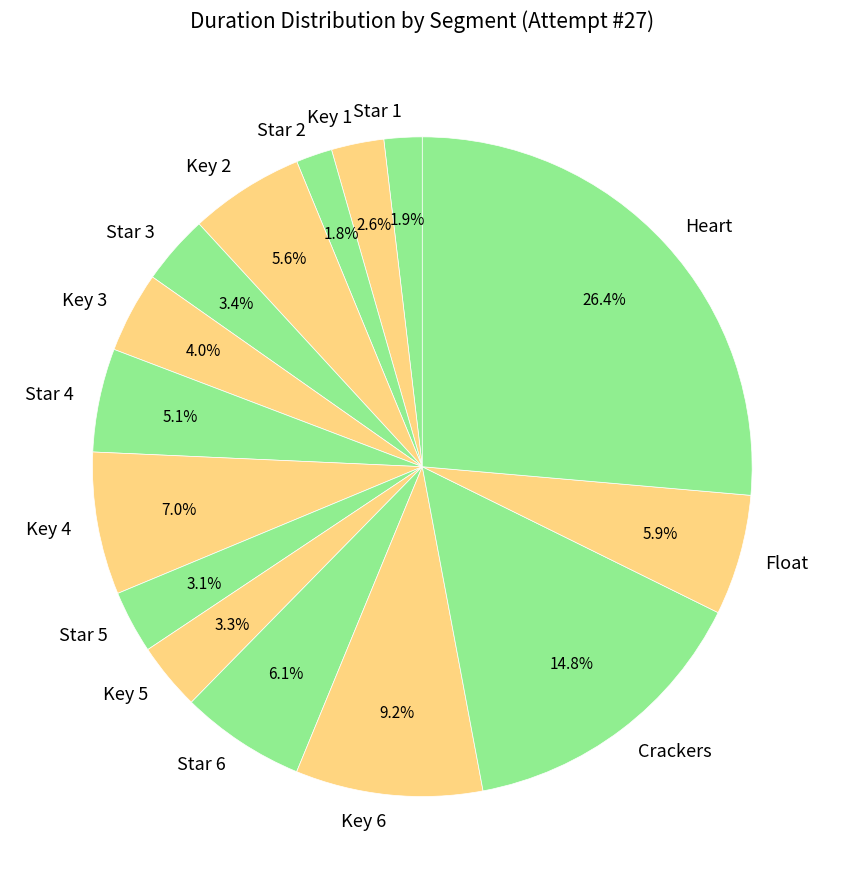

Is there a majority slice in this chart?

No